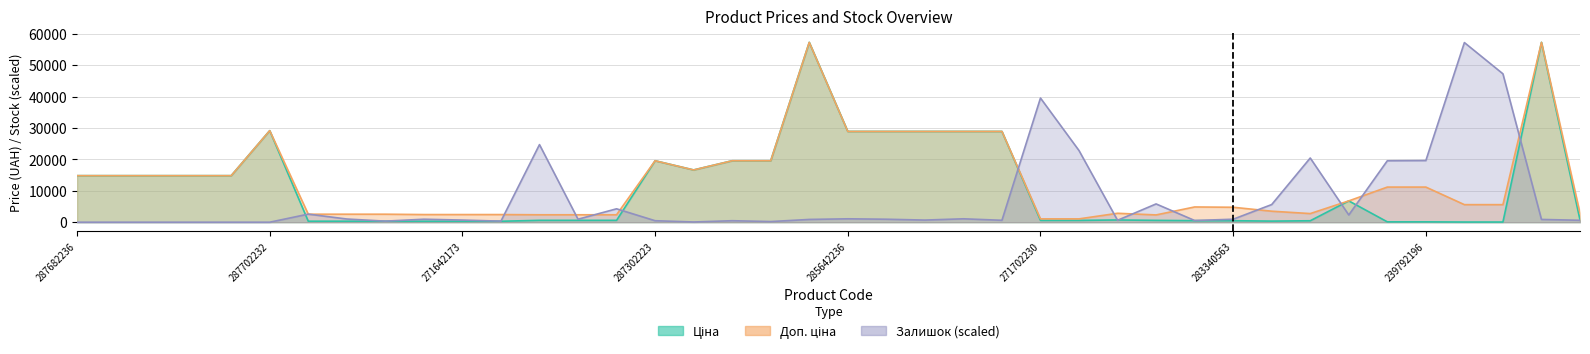

Reading left to right, list all the values displayed in this chart.

Ціна: 14817.6	14817.6	14817.6	14817.6	14817.6	29152.3	318.3	318.3	318.3	304.1	304.1	304.1	591.6	591.6	591.6	19564.9	16636.8	19564.9	19564.9	57258.0	28901.7	28901.7	28901.7	28901.7	28901.7	578.1	578.1	710.0	579.8	485.1	475.7	350.2	457.9	6787.1	111.8	111.8	55.9	55.9	57258.0	710.0
Доп. ціна: 14817.6	14817.6	14817.6	14817.6	14817.6	29152.3	2546.4	2546.4	2546.4	2432.8	2432.8	2432.8	2366.5	2366.5	2366.5	19564.9	16636.8	19564.9	19564.9	57258.0	28901.7	28901.7	28901.7	28901.7	28901.7	1060.0	1060.0	2839.8	2319.2	4851.4	4756.7	3502.5	2747.5	6787.1	11182.0	11182.0	5591.0	5591.0	57258.0	2839.8
Залишок: 0.0	0.0	0.0	0.0	0.0	0.0	2571.9	1015.2	338.4	947.5	676.8	338.4	24703.5	947.5	4263.9	473.8	67.7	473.8	203.0	879.9	1082.9	947.5	676.8	1082.9	609.1	39525.6	22808.5	609.1	5820.6	541.4	947.5	5617.5	20439.6	2301.1	19559.8	19627.5	57190.3	47241.2	879.9	609.1